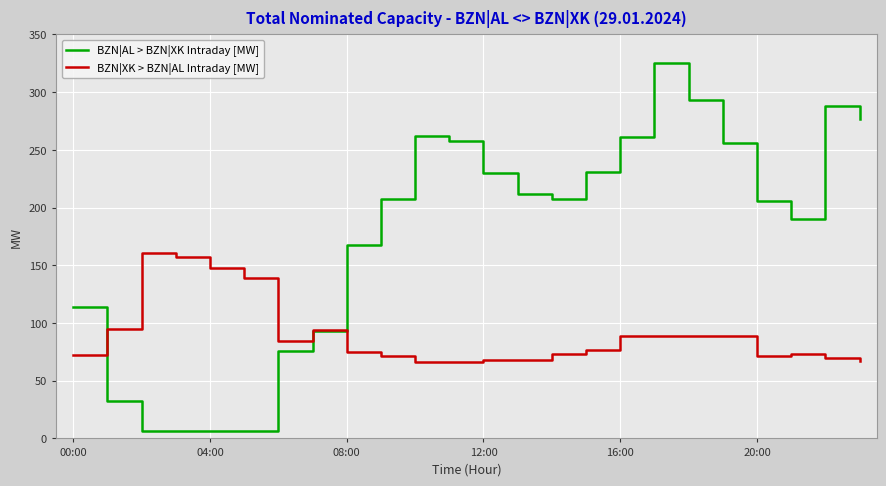

What are all the series names shown in the legend?

BZN|AL > BZN|XK Intraday [MW], BZN|XK > BZN|AL Intraday [MW]